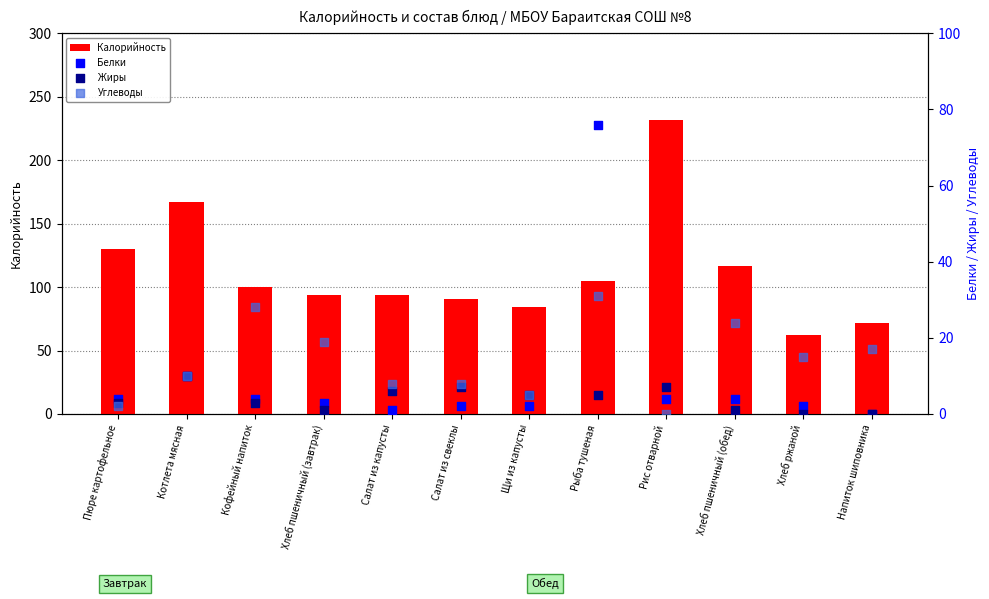

Which series reaches the maximum Y coordinate?

Калорийность